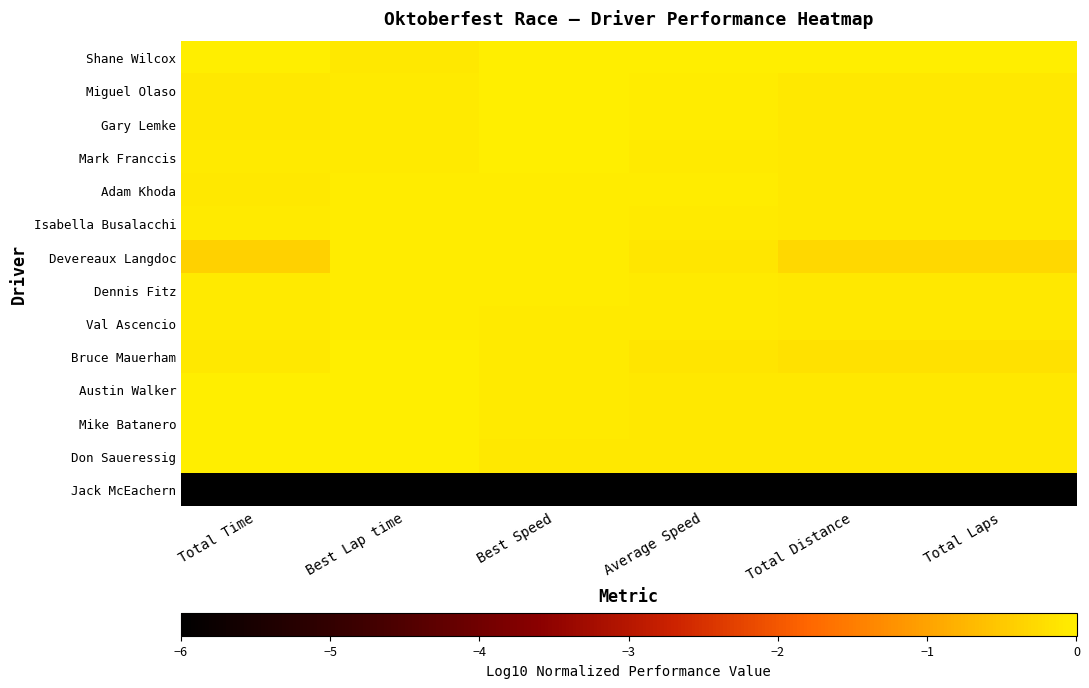

Rank the series by their maximum value, from lowest to highest.

Jack McEachern, Dennis Fitz, Devereaux Langdoc, Isabella Busalacchi, Adam Khoda, Val Ascencio, Mark Franccis, Gary Lemke, Miguel Olaso, Bruce Mauerham, Austin Walker, Shane Wilcox, Mike Batanero, Don Saueressig